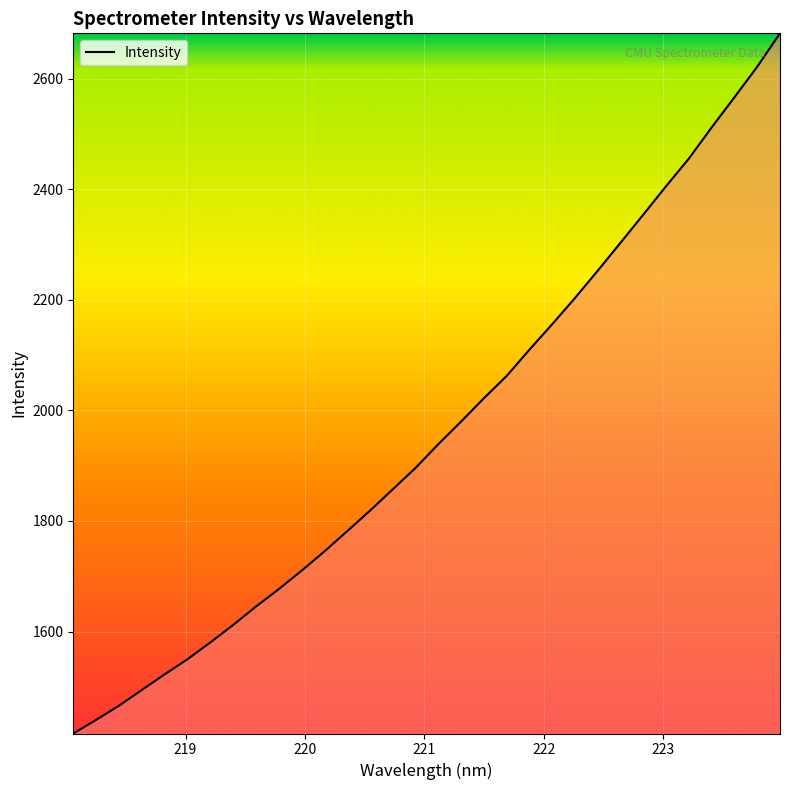

What is the smallest value displayed?

1415.4